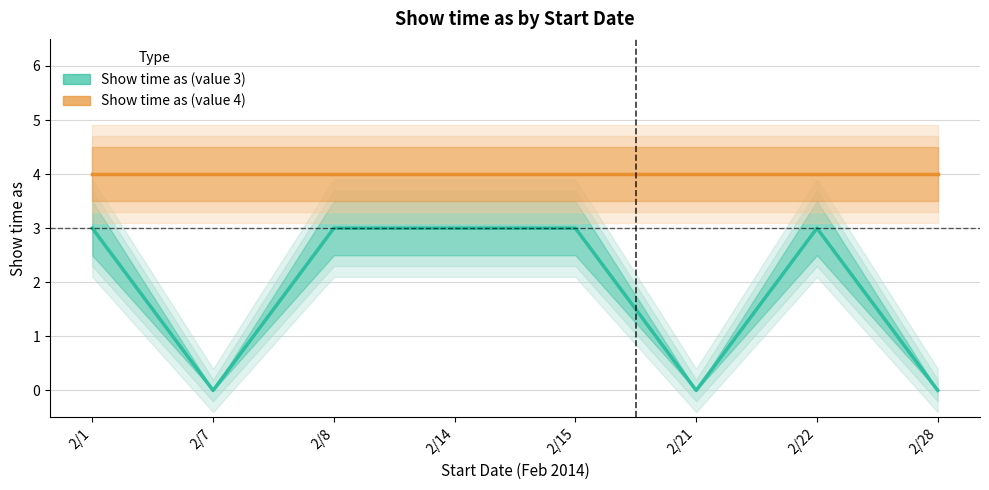

At which label is Show time as (value 3) closest to 1?

2/7